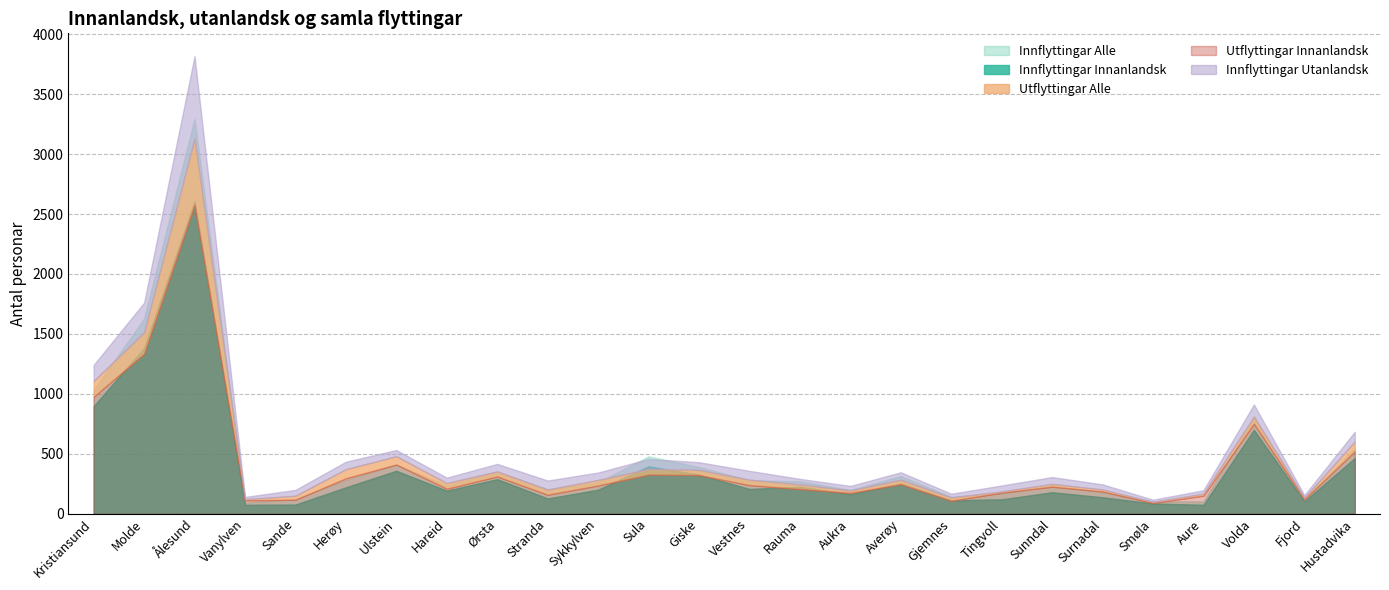

True or false: Innflyttingar Innanlandsk and Innflyttingar Alle intersect in this chart.

False